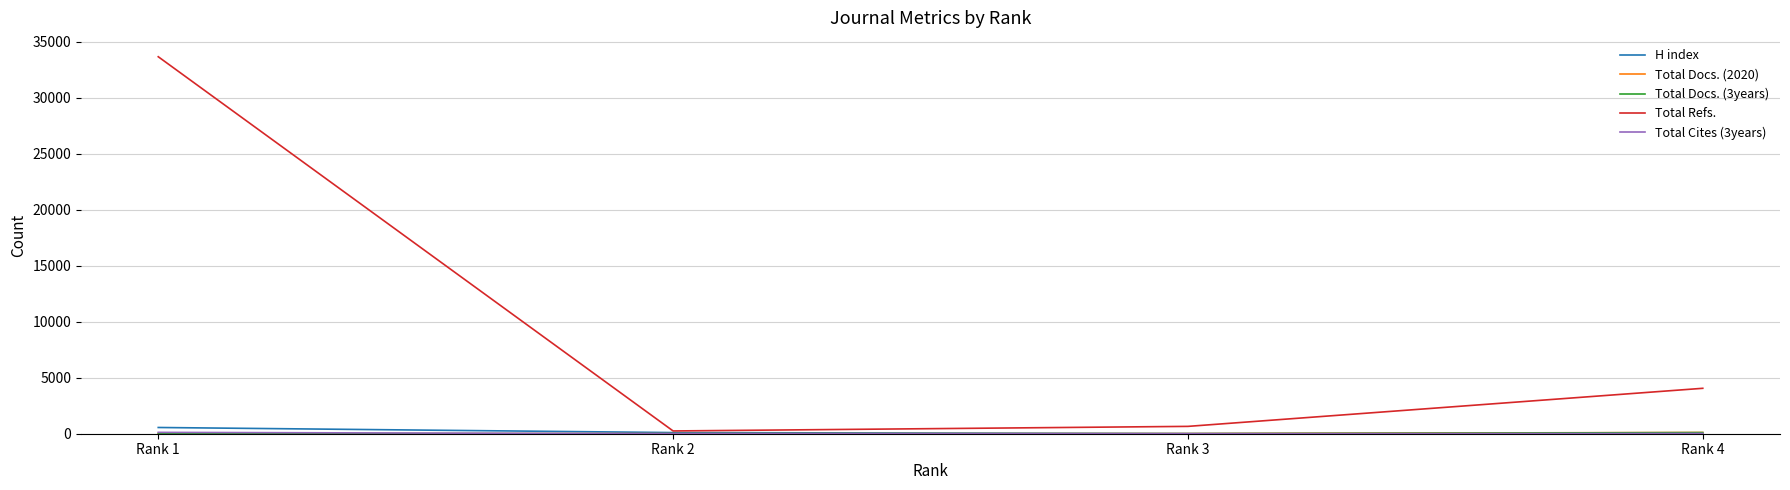

At how many categories does at least one series exceed 14249?

1